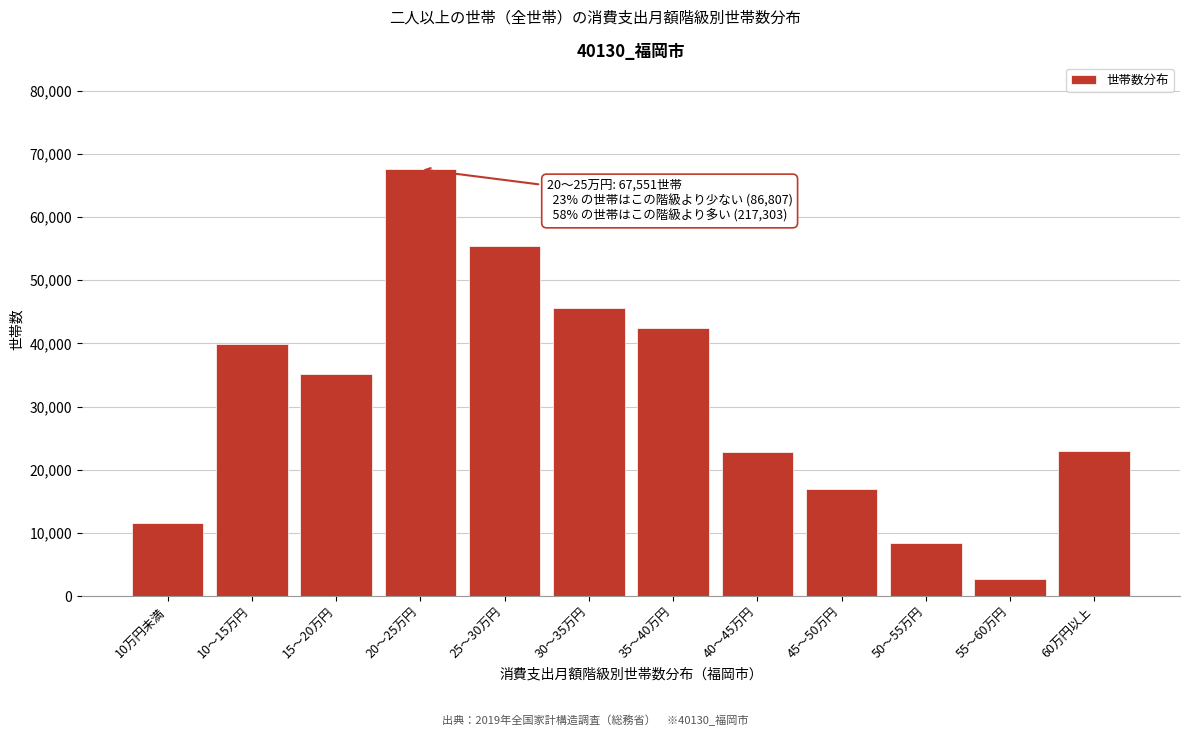

What is the difference between the maximum and minimum values?

64900